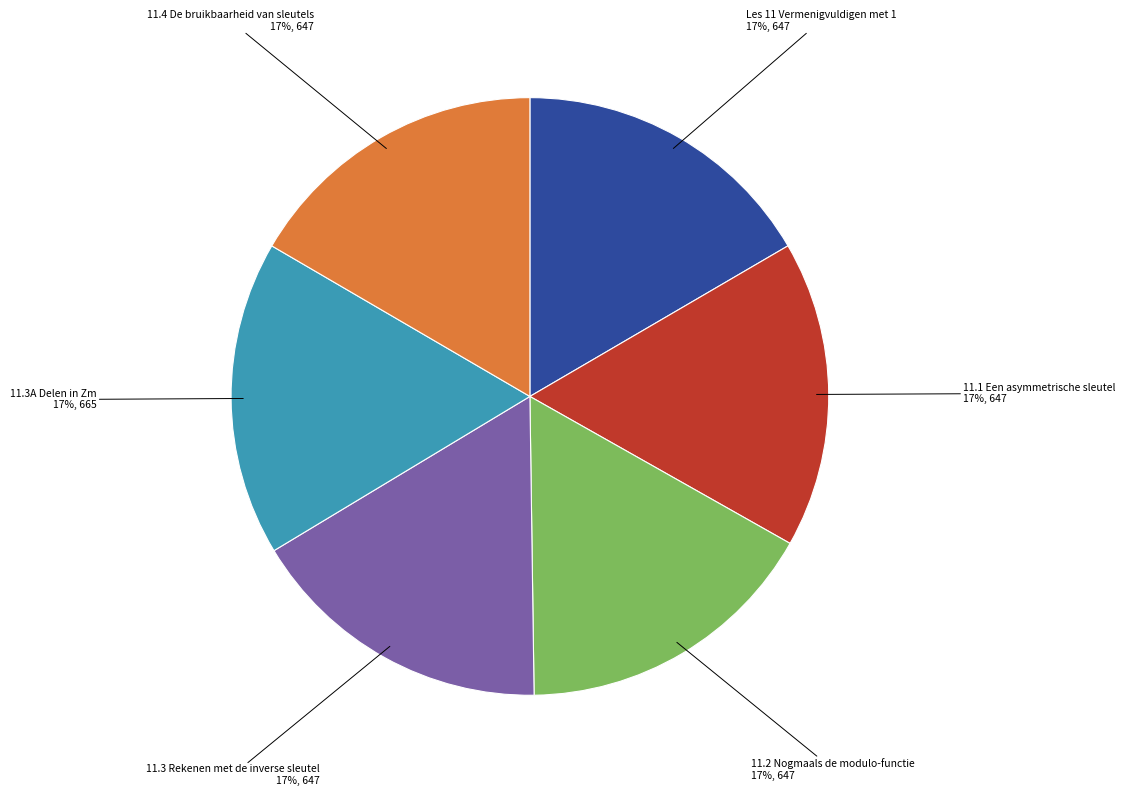

Is there a majority slice in this chart?

No